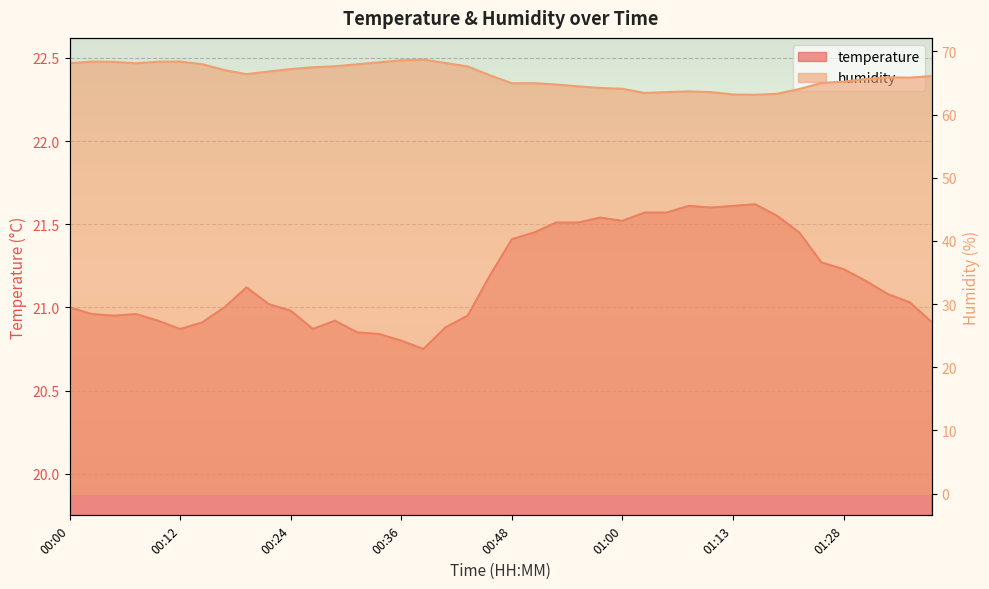

Where does the humidity series first go above 66?

00:00